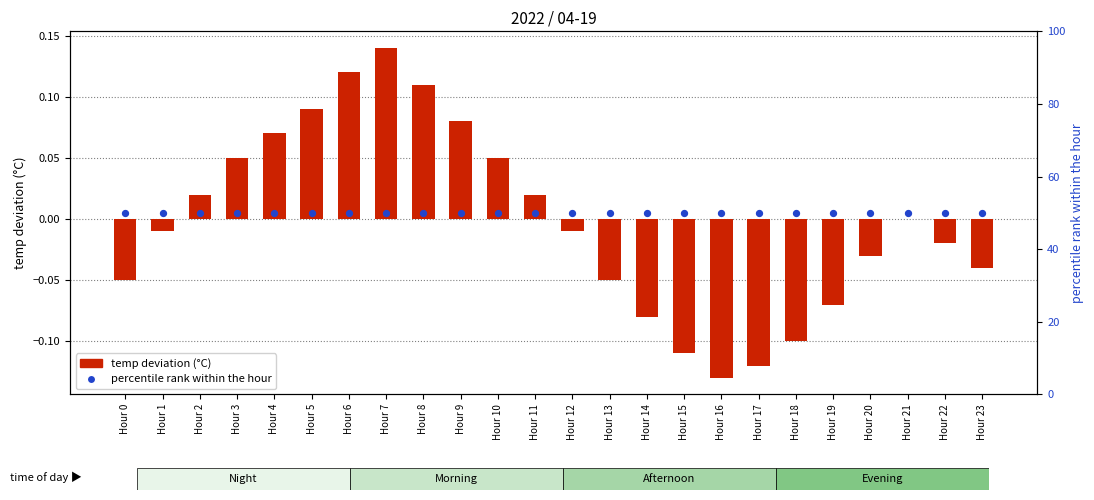

Which series has the largest Y range (max minus min)?

temp deviation (°C)